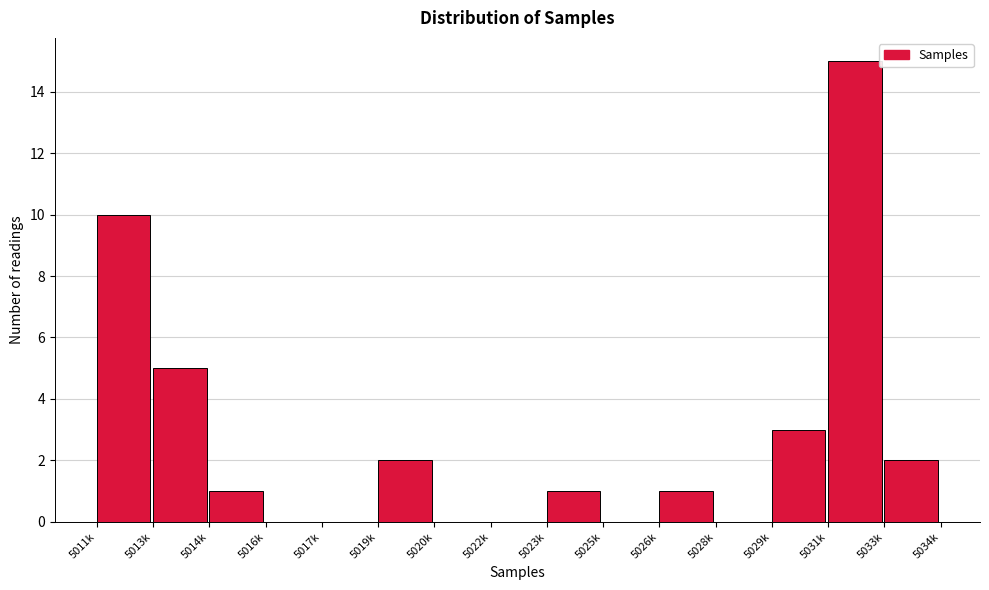

Reading left to right, list all the values displayed in this chart.

5011k=10	5013k=5	5014k=1	5016k=0	5017k=0	5019k=2	5020k=0	5022k=0	5023k=1	5025k=0	5026k=1	5028k=0	5029k=3	5031k=15	5033k=2